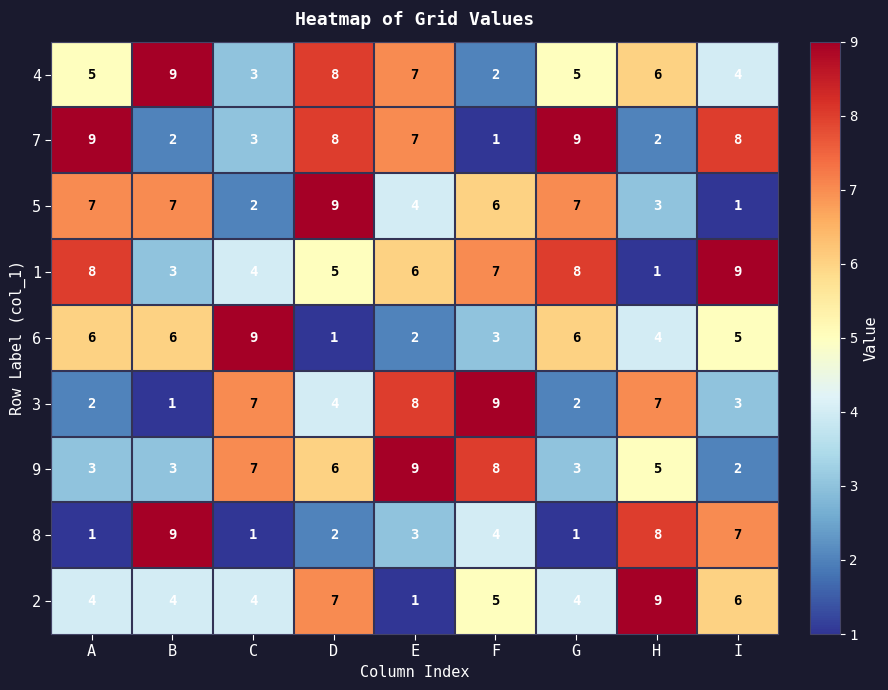

How many series are shown in this chart?

9